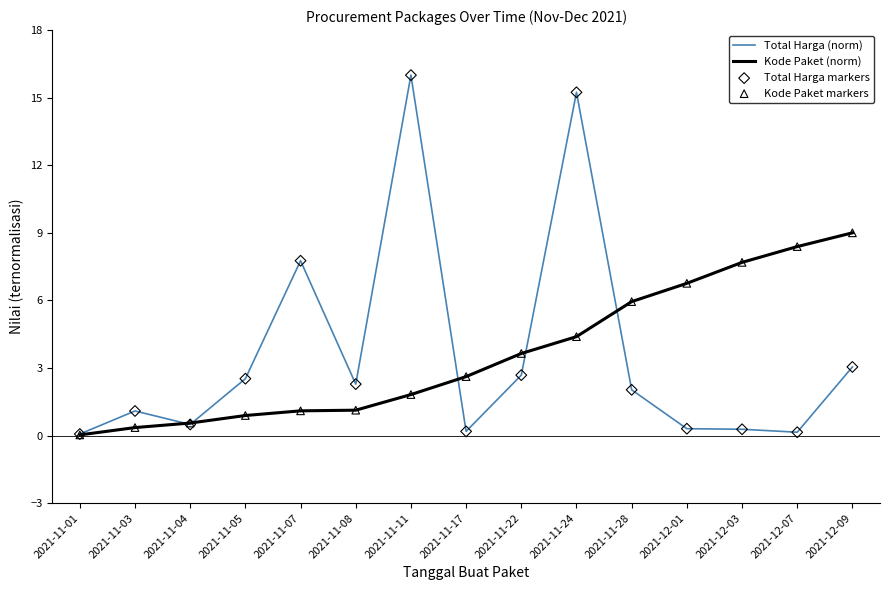

At which category is the sum across all series the highest?

2021-11-24